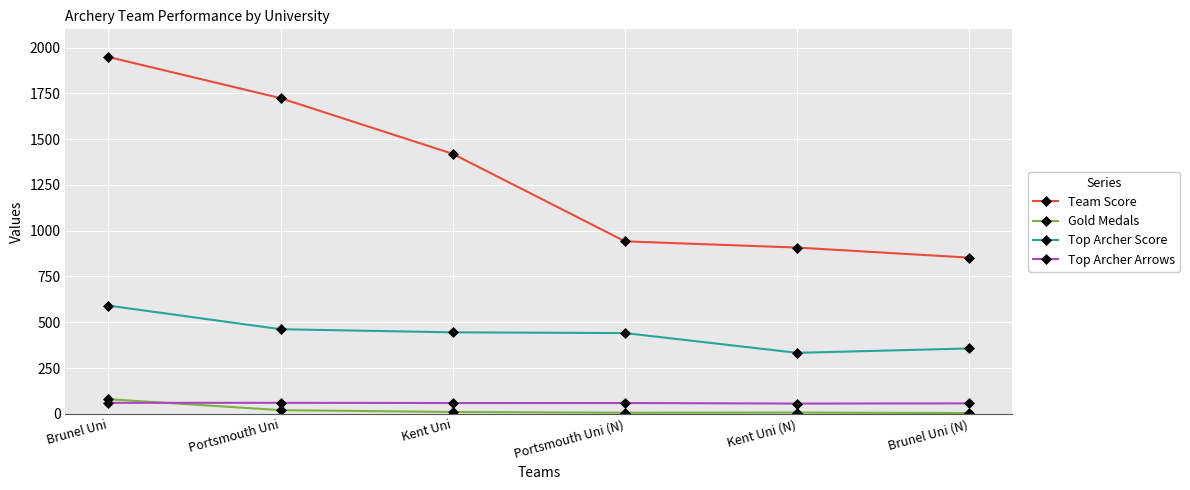

True or false: Top Archer Arrows and Team Score intersect in this chart.

False